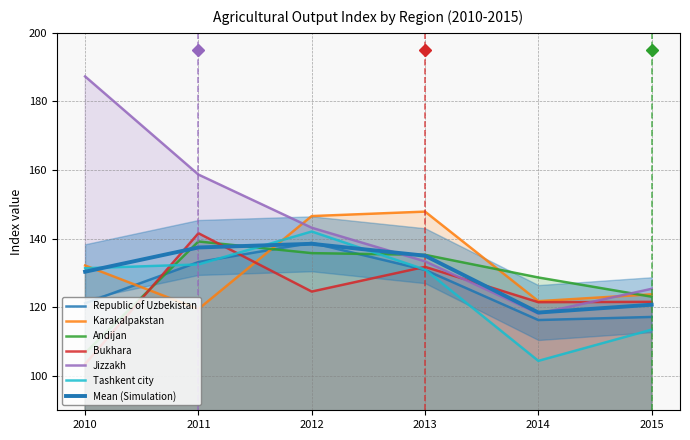

Which label corresponds to the smallest value in the chart?

2010